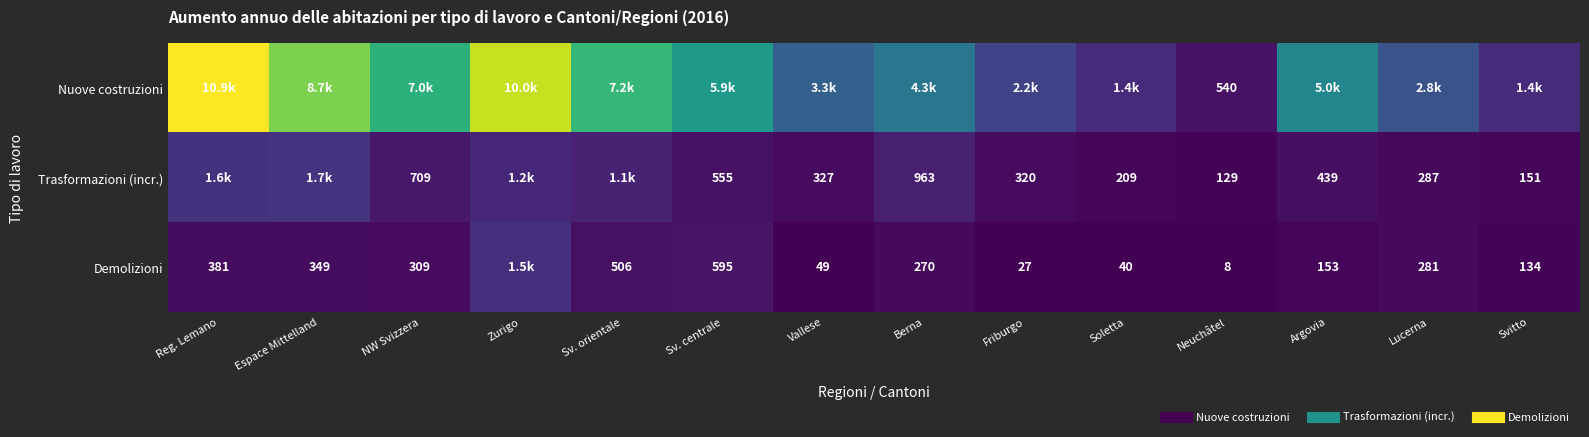

List the labels in order of Nuove costruzioni value, largest first.

Reg. Lemano, Zurigo, Espace Mittelland, Sv. orientale, NW Svizzera, Sv. centrale, Argovia, Berna, Vallese, Lucerna, Friburgo, Svitto, Soletta, Neuchâtel